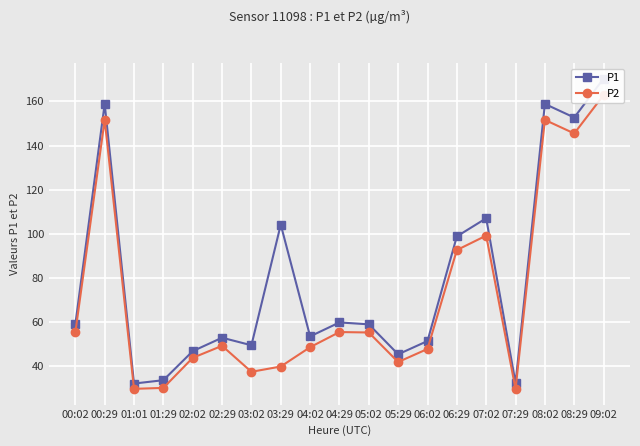

What is the total value across all series at 04:29?

115.1